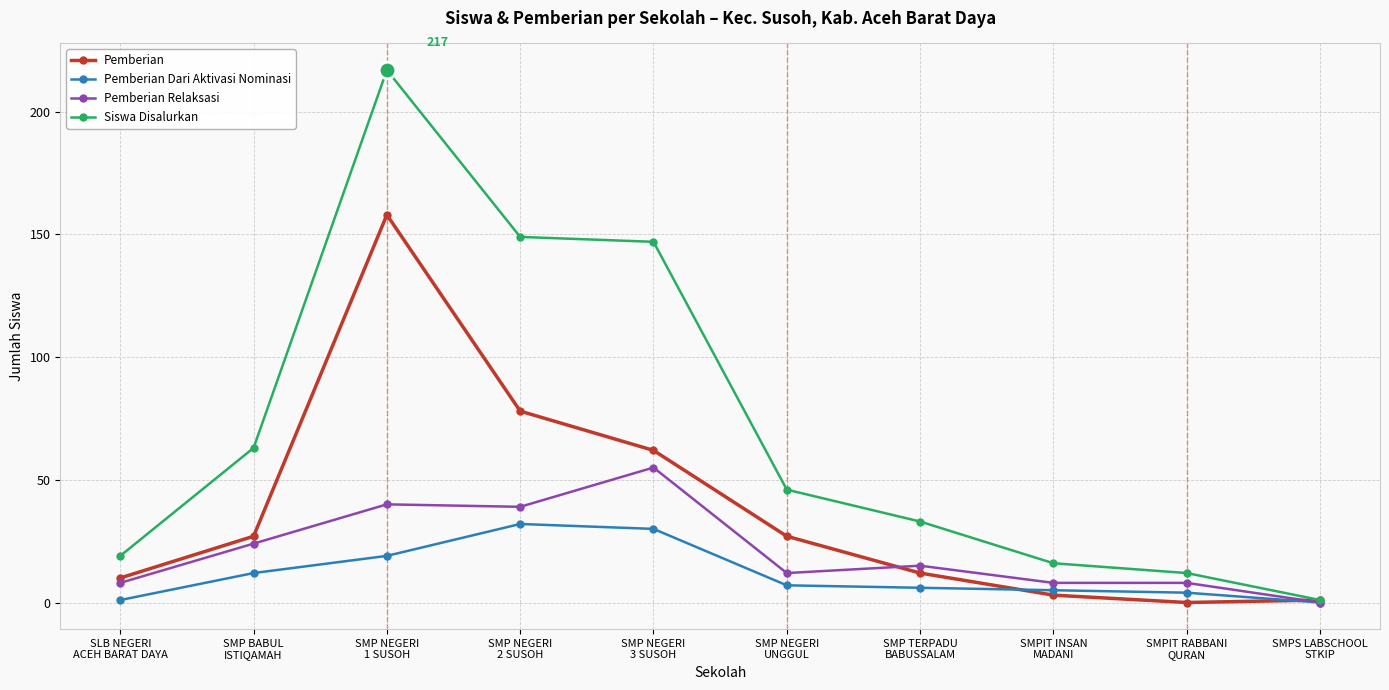

In Pemberian, how many points are higher than both neighbors (excluding endpoints)?

1